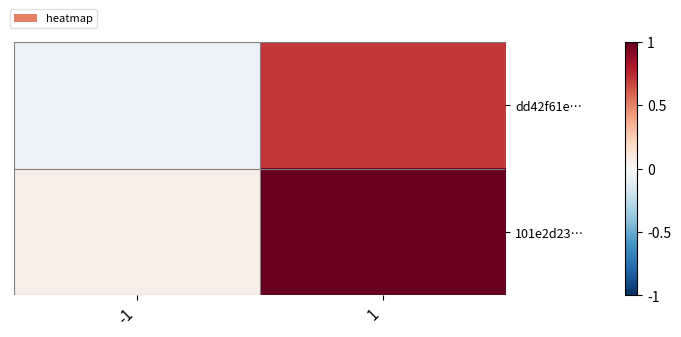

Reading left to right, extract all data points from this chart.

dd42f61e…: -1=-0.1	1=0.7
101e2d23…: -1=0.1	1=1.0